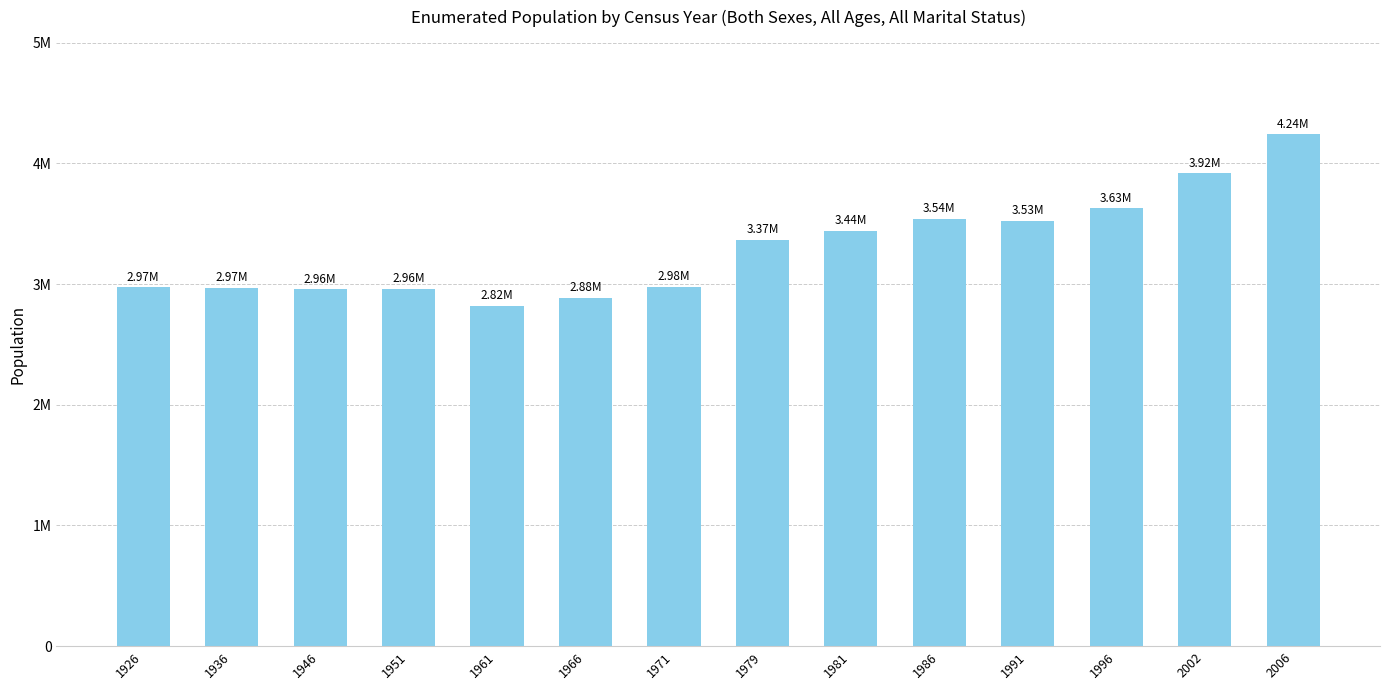

Are the bars horizontal?

No